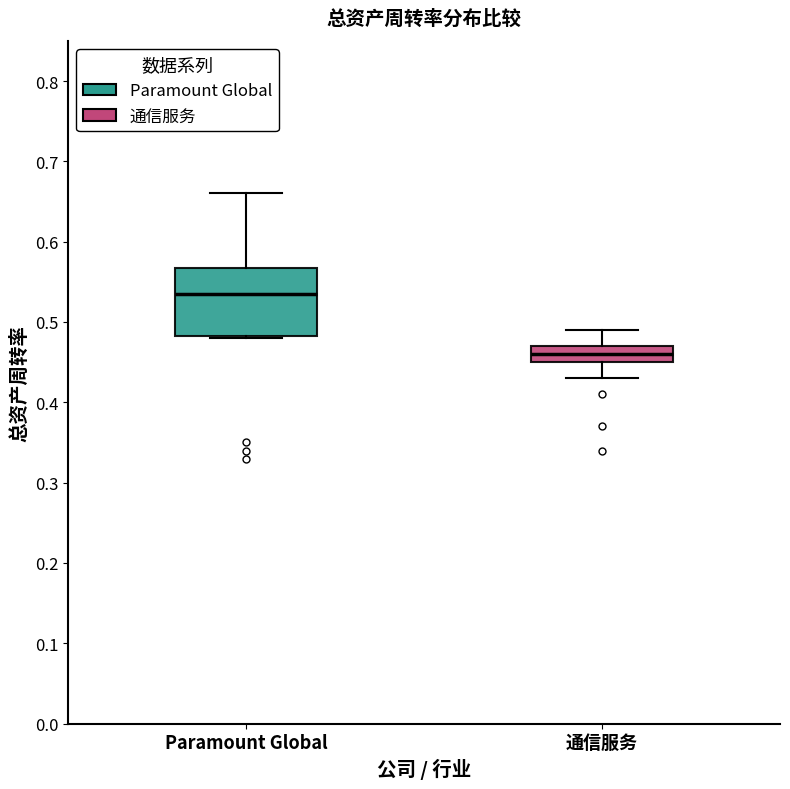

Comparing the boxes themselves (not the whiskers), which one is the tallest?

Paramount Global